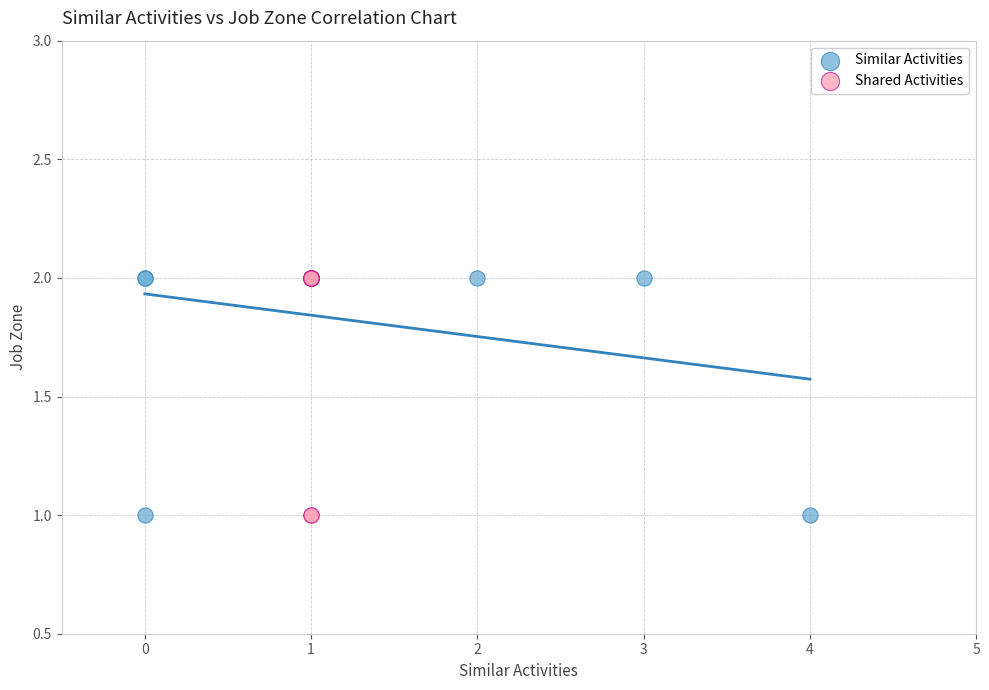

What are all the series names shown in the legend?

Similar Activities, Shared Activities